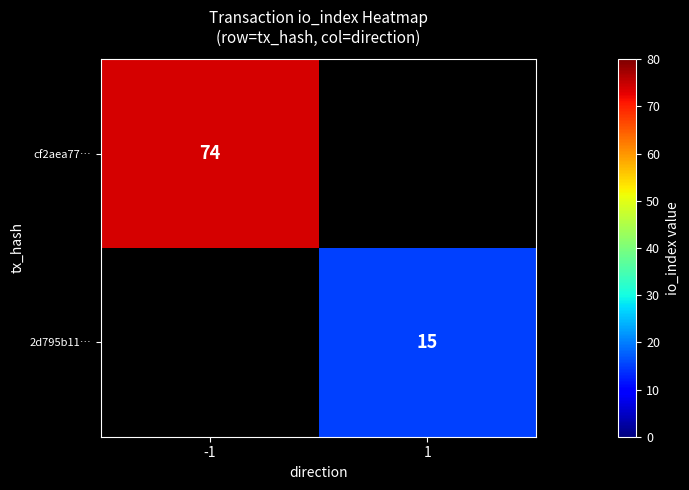

The cf2aea77… series shows 74 at -1. True or false?

True